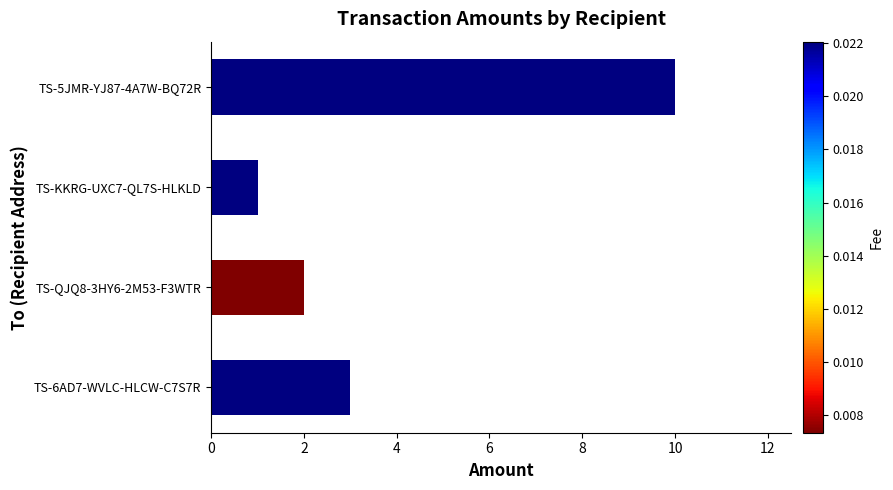

Reading top to bottom, list all the values displayed in this chart.

TS-5JMR-YJ87-4A7W-BQ72R=10	TS-KKRG-UXC7-QL7S-HLKLD=1	TS-QJQ8-3HY6-2M53-F3WTR=2	TS-6AD7-WVLC-HLCW-C7S7R=3